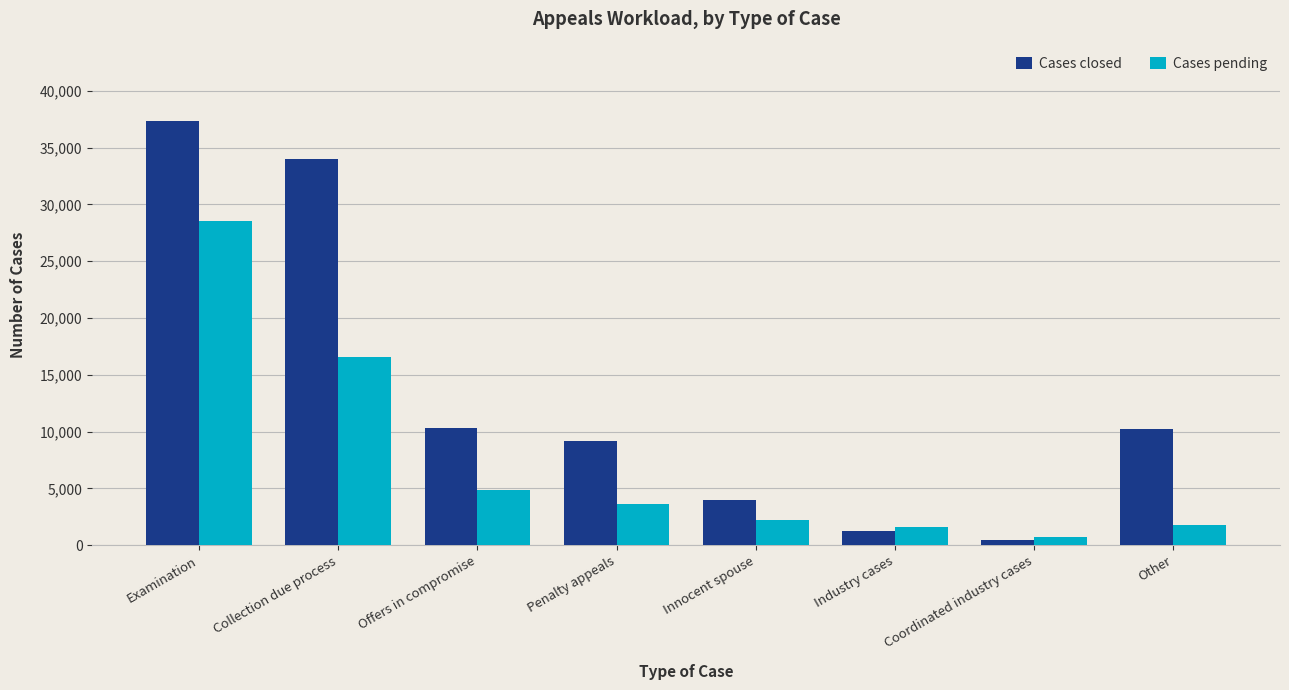

What is the sum of all Cases closed values?

106722